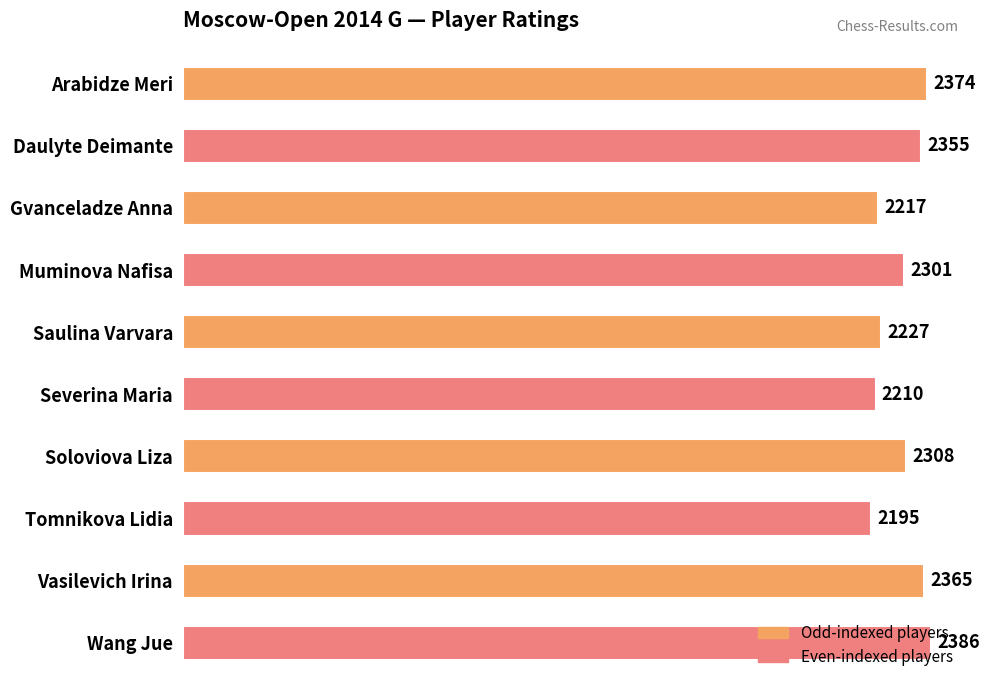

Are the bars grouped side by side (vs. stacked)?

No